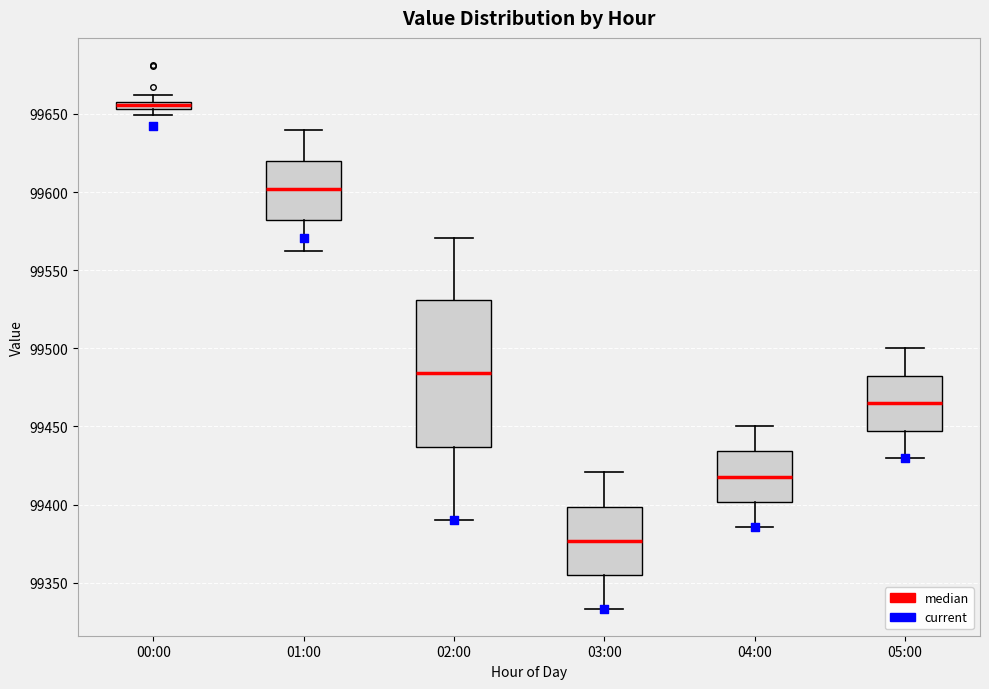

Which box's median line is the lowest?

03:00